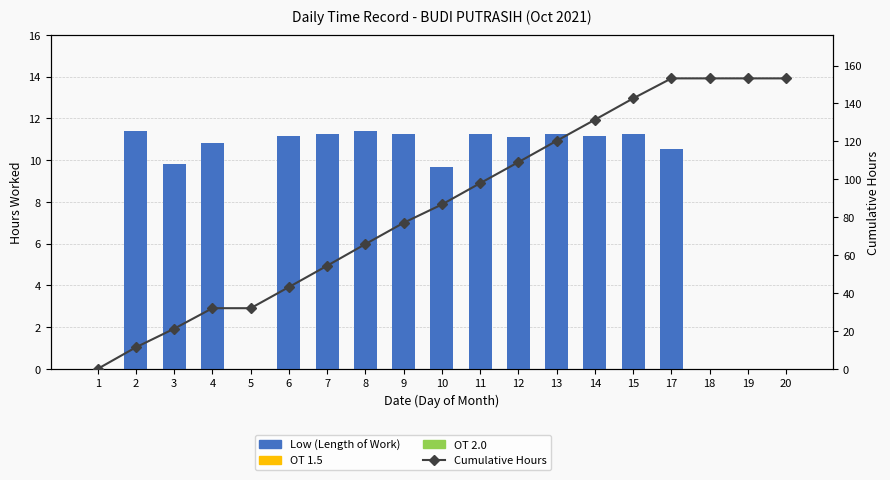

Reading left to right, list all the values displayed in this chart.

Low (Length of Work): 1=0.0	2=11.4	3=9.8	4=10.8	5=0.0	6=11.2	7=11.3	8=11.4	9=11.2	10=9.7	11=11.2	12=11.1	13=11.2	14=11.1	15=11.2	17=10.6	18=0.0	19=0.0	20=0.0
OT 1.5: 1=0.0	2=0.0	3=0.0	4=0.0	5=0.0	6=0.0	7=0.0	8=0.0	9=0.0	10=0.0	11=0.0	12=0.0	13=0.0	14=0.0	15=0.0	17=0.0	18=0.0	19=0.0	20=0.0
OT 2.0: 1=0.0	2=0.0	3=0.0	4=0.0	5=0.0	6=0.0	7=0.0	8=0.0	9=0.0	10=0.0	11=0.0	12=0.0	13=0.0	14=0.0	15=0.0	17=0.0	18=0.0	19=0.0	20=0.0
Cumulative Hours: 1=0.0	2=11.4	3=21.2	4=32.0	5=32.0	6=43.2	7=54.4	8=65.8	9=77.1	10=86.7	11=98.0	12=109.1	13=120.3	14=131.4	15=142.7	17=153.2	18=153.2	19=153.2	20=153.2